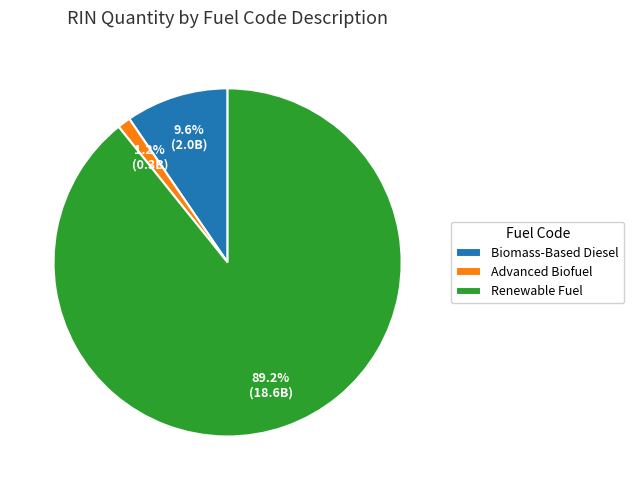

Count the number of slices in the pie.

3